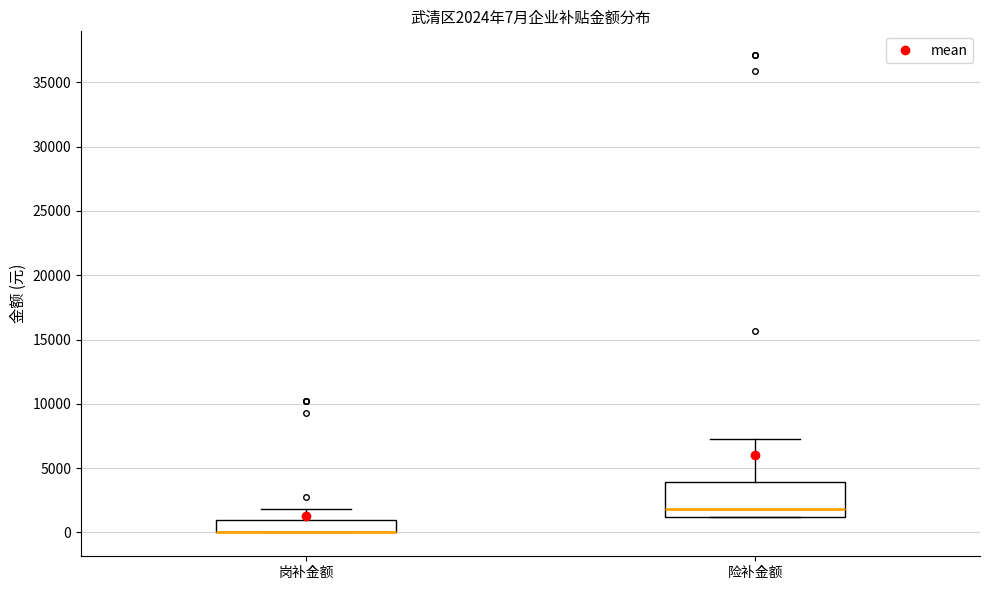

Comparing the boxes themselves (not the whiskers), which one is the tallest?

险补金额